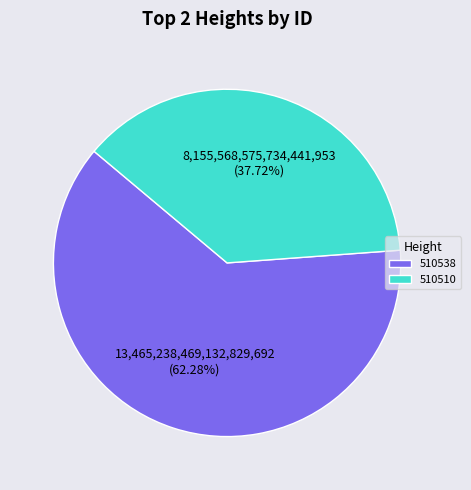

Approximately how many times larger is the value at 510510 compared to 510538?

0.6